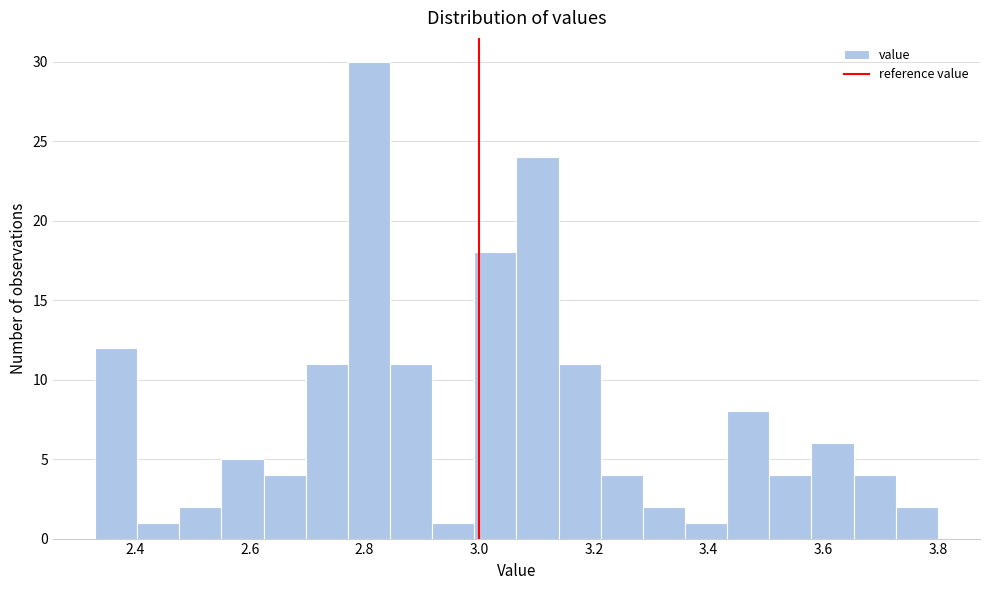

Read against the x-axis, roughly where is the centre of the tallest bar?

2.80